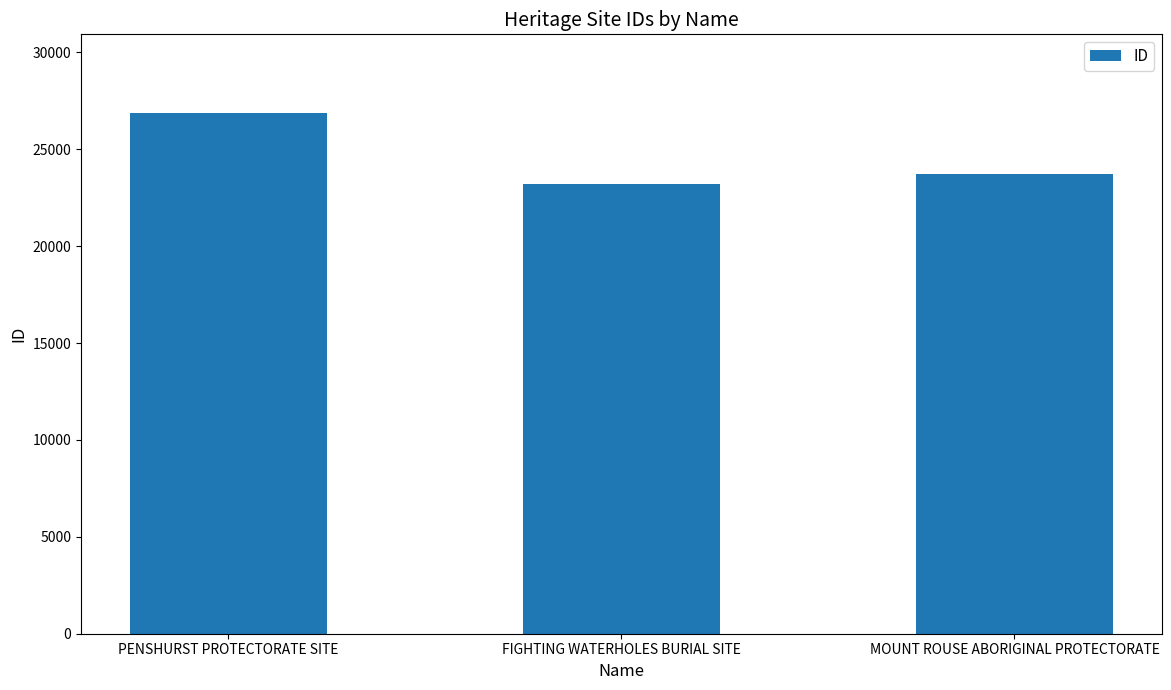

Approximately how many times larger is the value at FIGHTING WATERHOLES BURIAL SITE compared to MOUNT ROUSE ABORIGINAL PROTECTORATE?

1.0